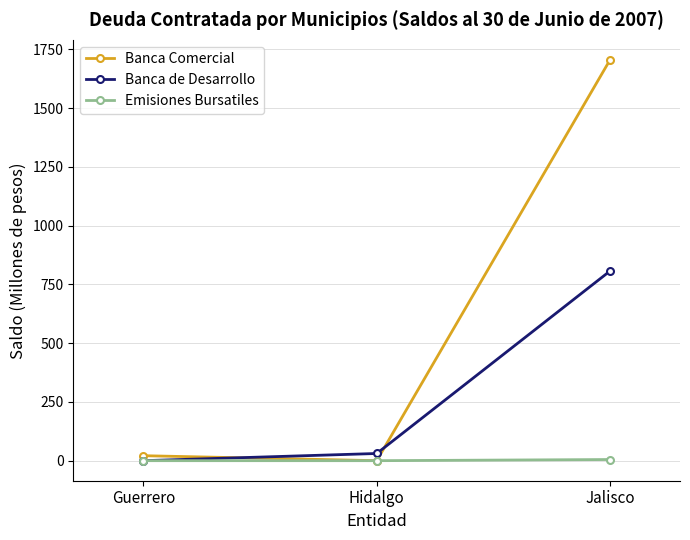

How many lines are shown in the chart?

3